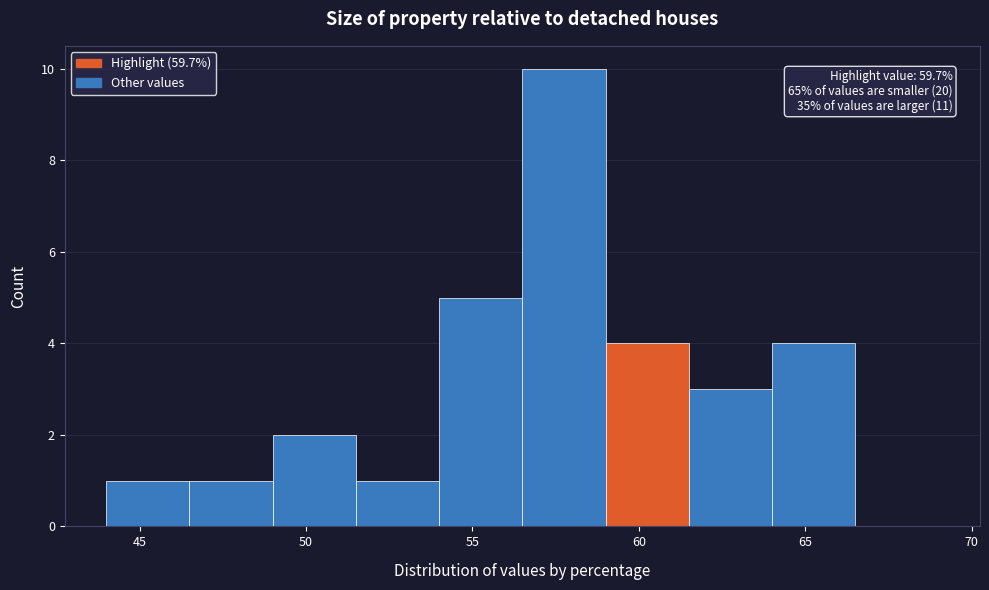

Which range on the x-axis has the tallest bar?

56.5 to 59.0